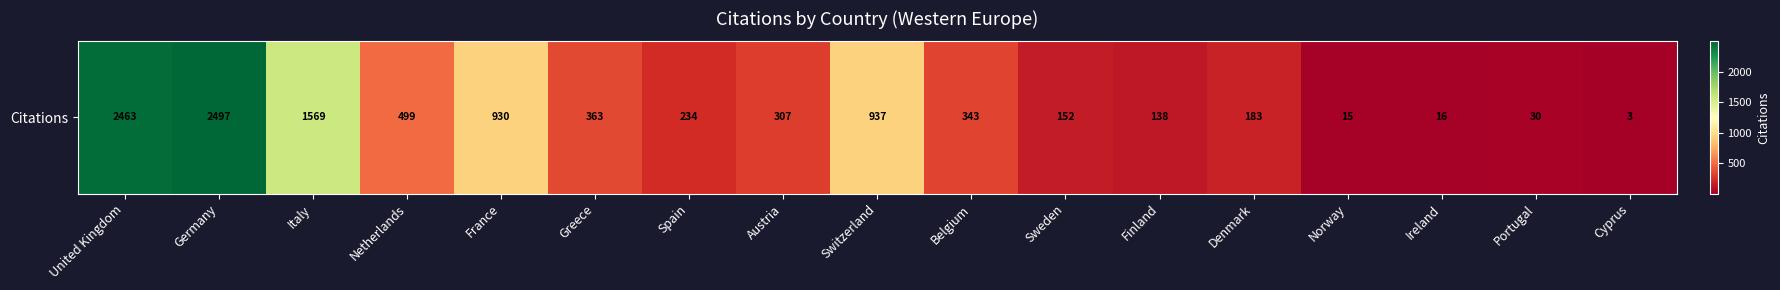

What is the difference between the maximum and minimum values?

2494